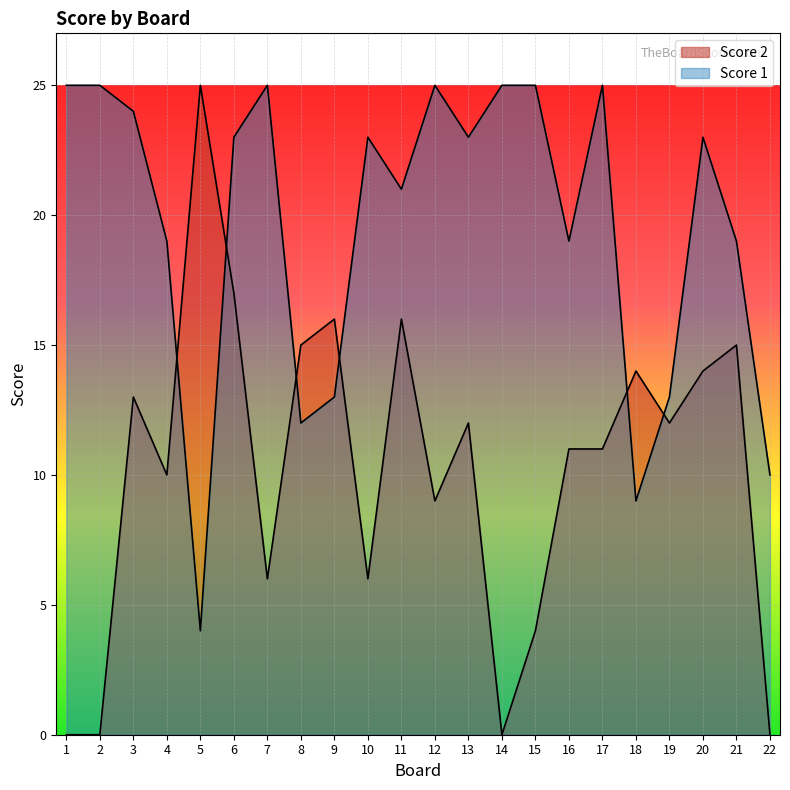

How many categories are shown in the chart?

22